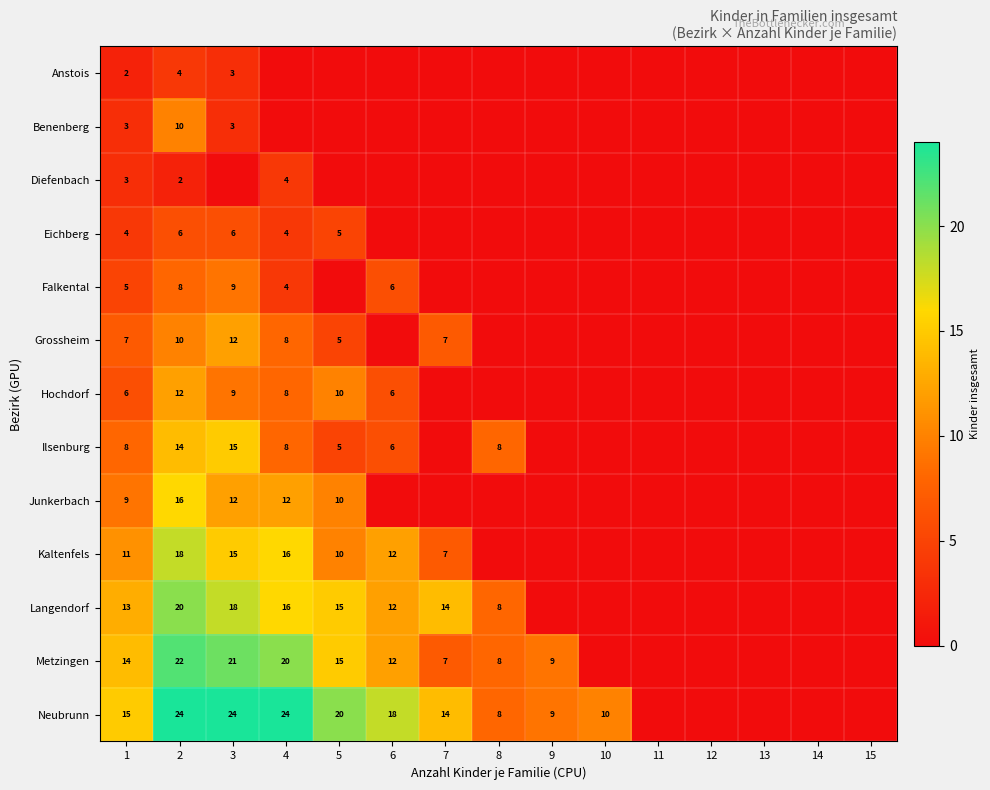

What is the spread (max minus min) of values at 1?

13